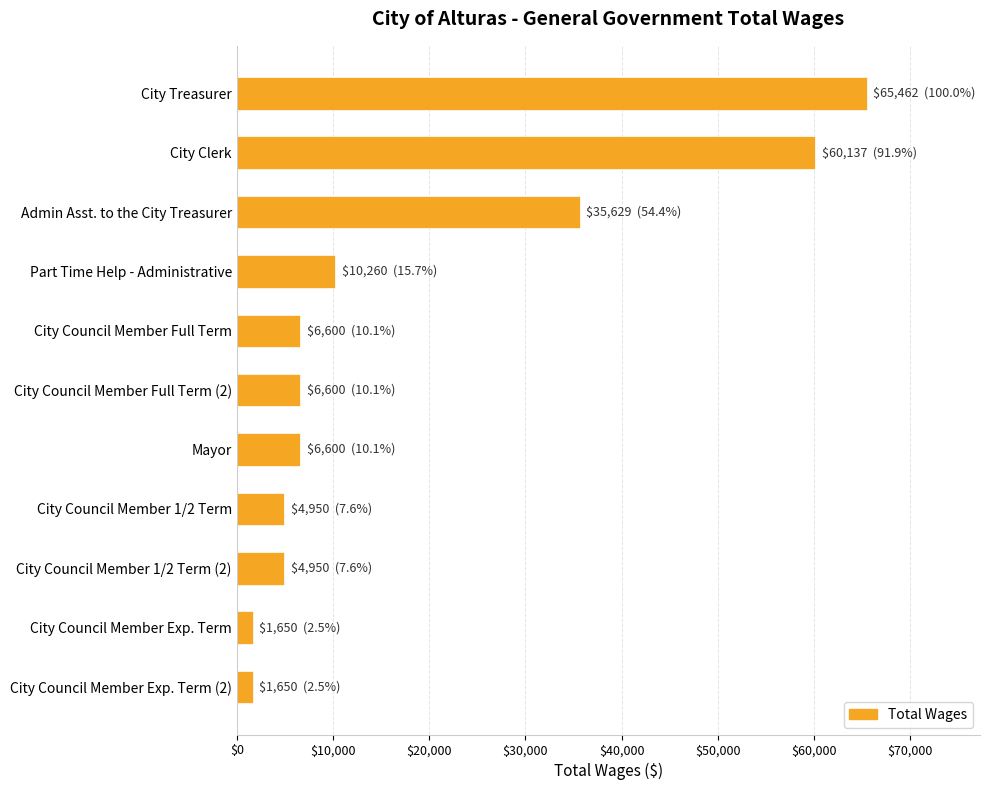

Is it true that the value at Mayor is 2749?

False